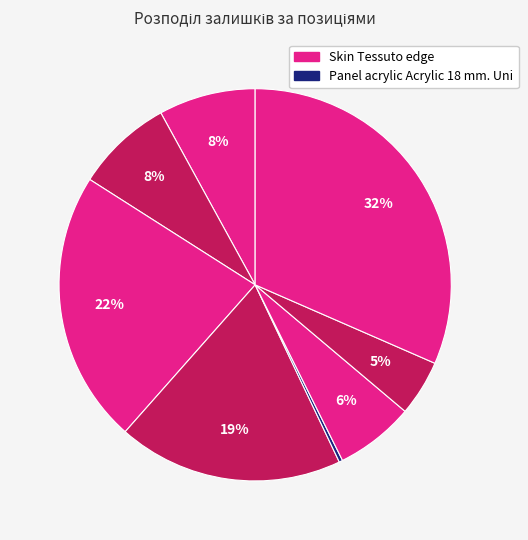

How many slices are in this pie chart?

8